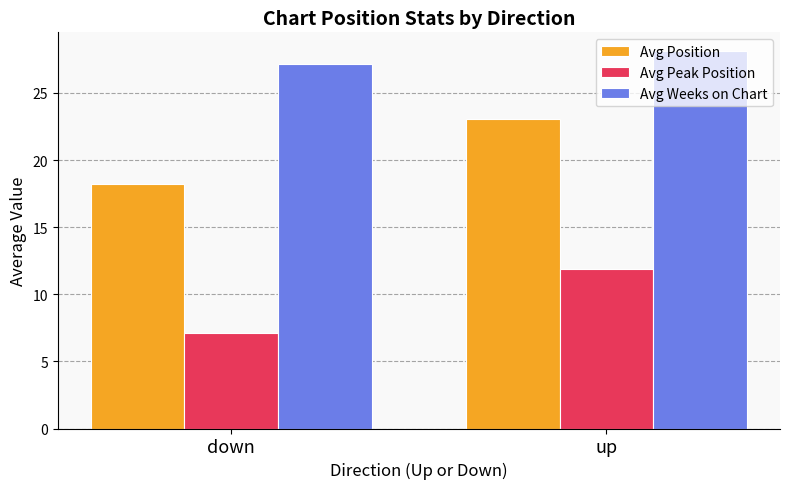

What is the value of the Avg Position bar at the 1st from the left?

18.2